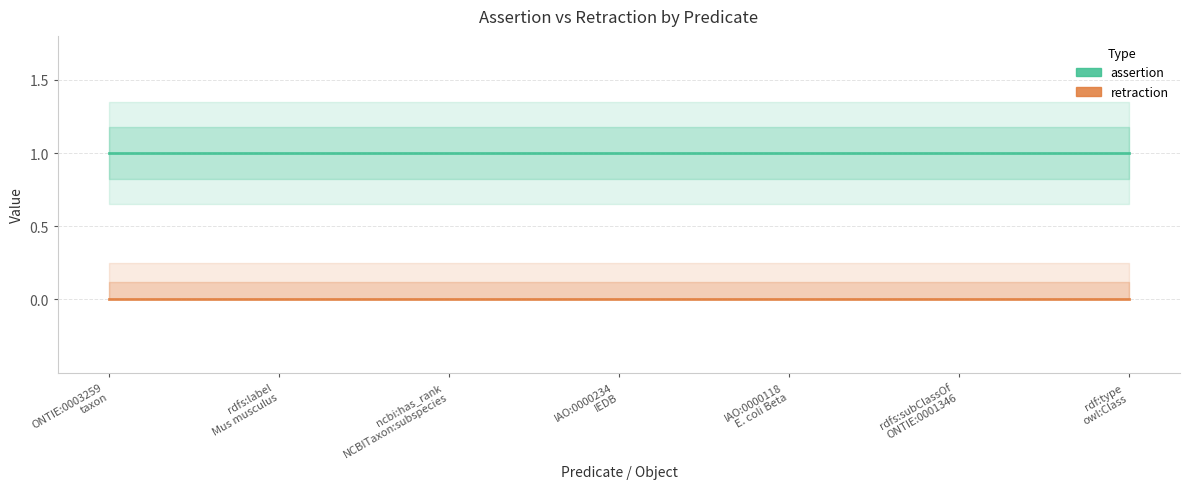

What is the total value across all series at rdfs:label
Mus musculus?

1